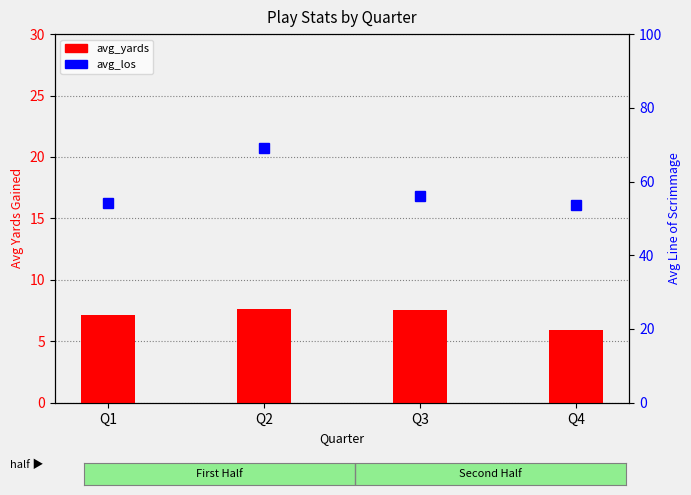

Is the value of avg_yards at Q4 greater than the value of avg_los at Q2?

No